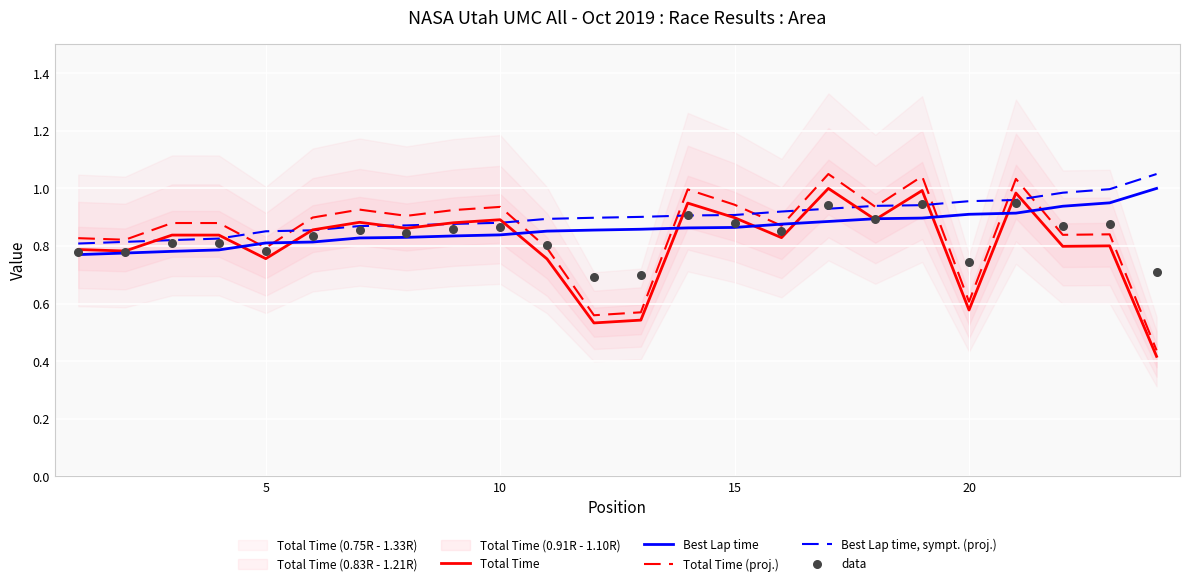

Which series contains the highest Y value?

Total Time (proj.)